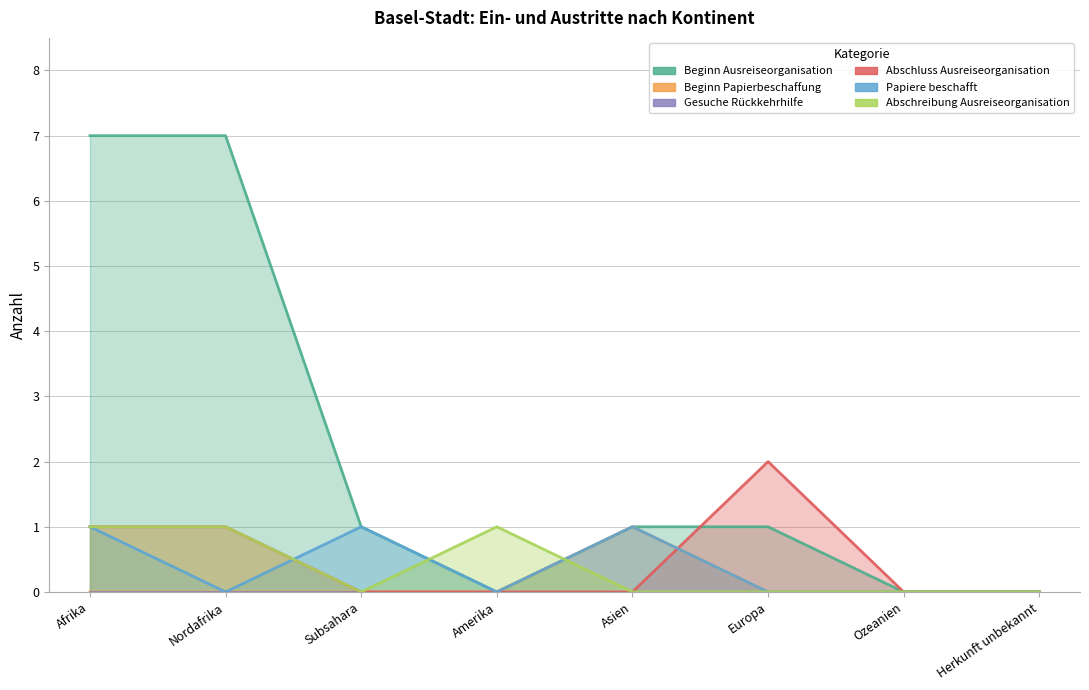

True or false: Abschluss Ausreiseorganisation has more than 2 interior local peaks.

False